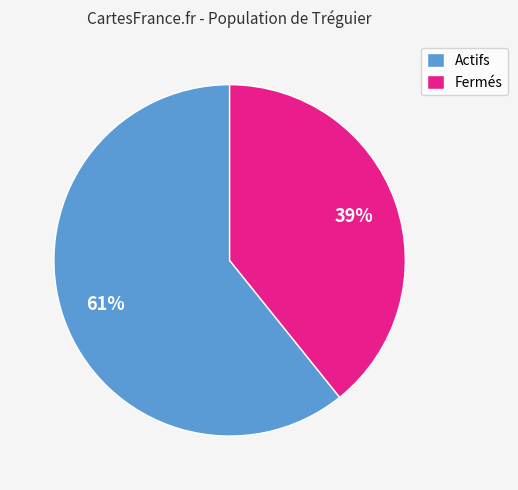

To the nearest percent, what portion does Fermés represent?

39%